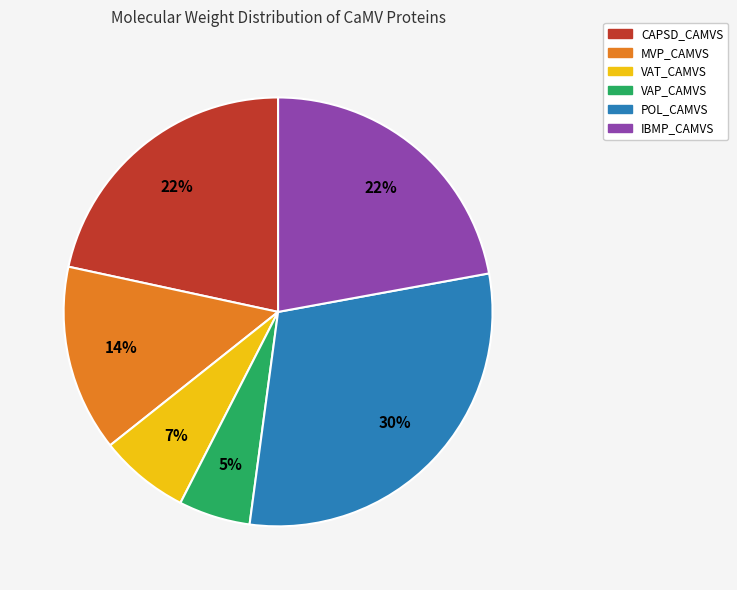

Is it true that CAPSD_CAMVS is 11% of the pie?

False